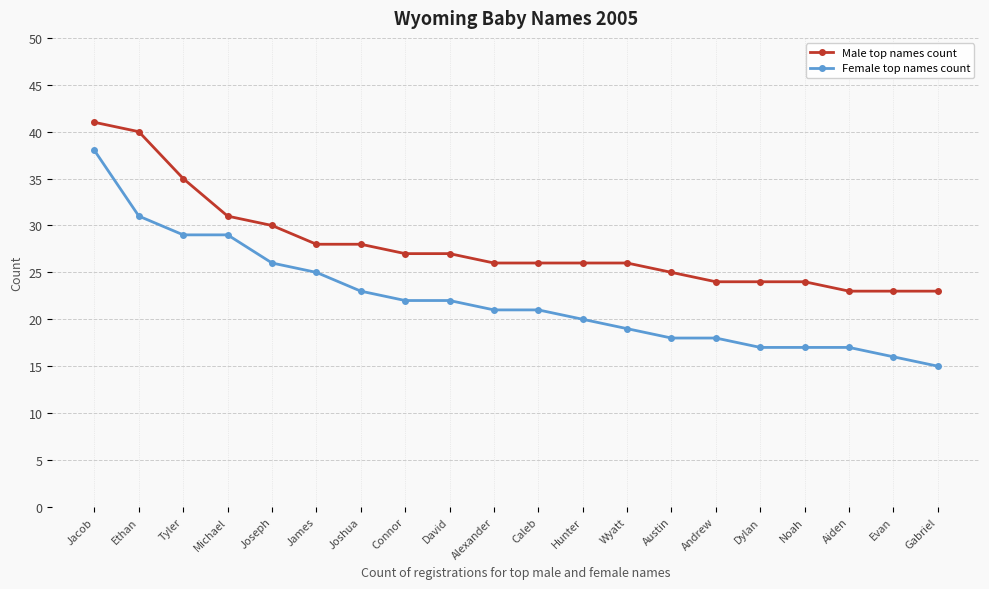

At how many categories does at least one series exceed 21?

20